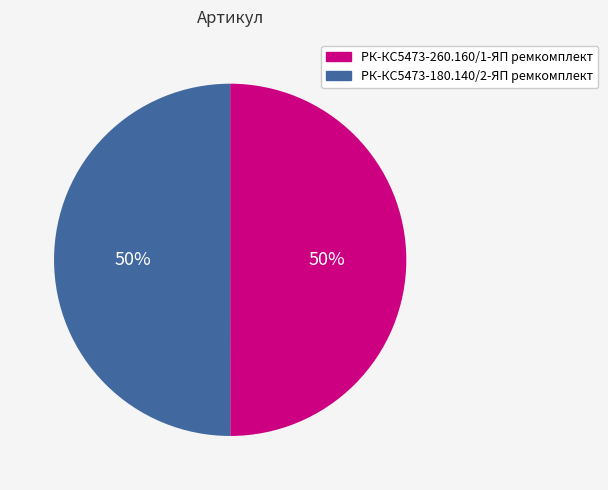

Is the sum of РК-КС5473-180.140/2-ЯП ремкомплект and РК-КС5473-260.160/1-ЯП ремкомплект greater than half?

Yes